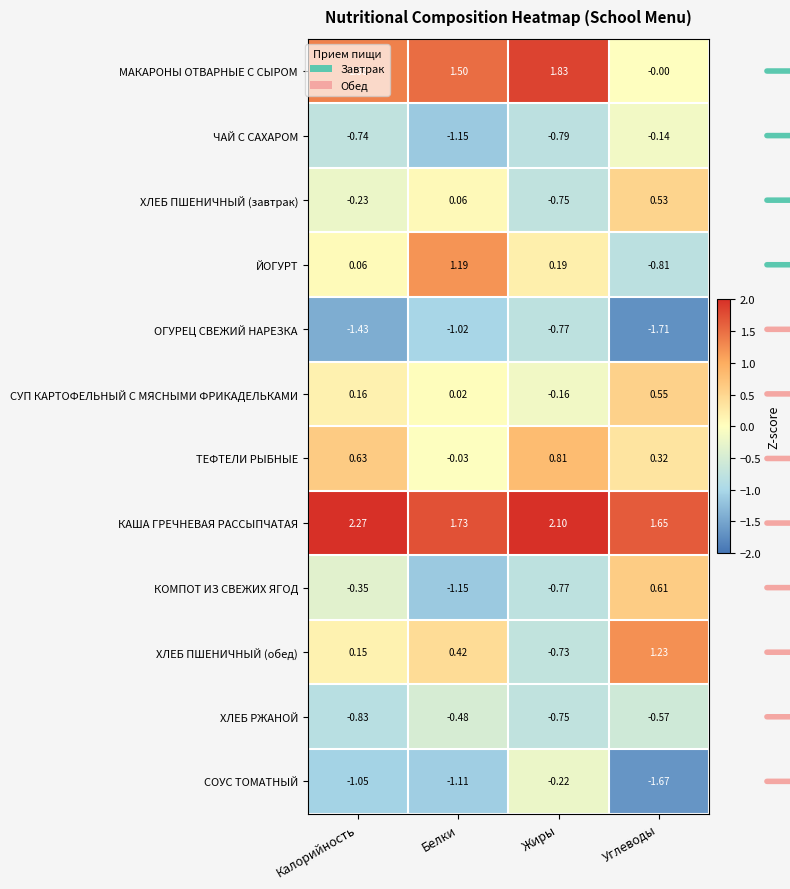

Where does the ОГУРЕЦ СВЕЖИЙ НАРЕЗКА series first go above -1?

Жиры